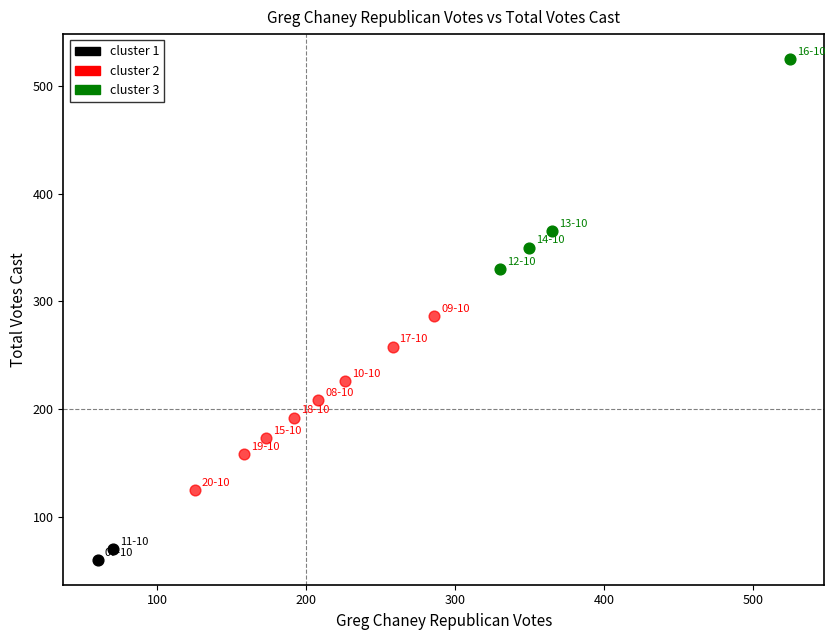

Which series contains the highest Y value?

cluster 3